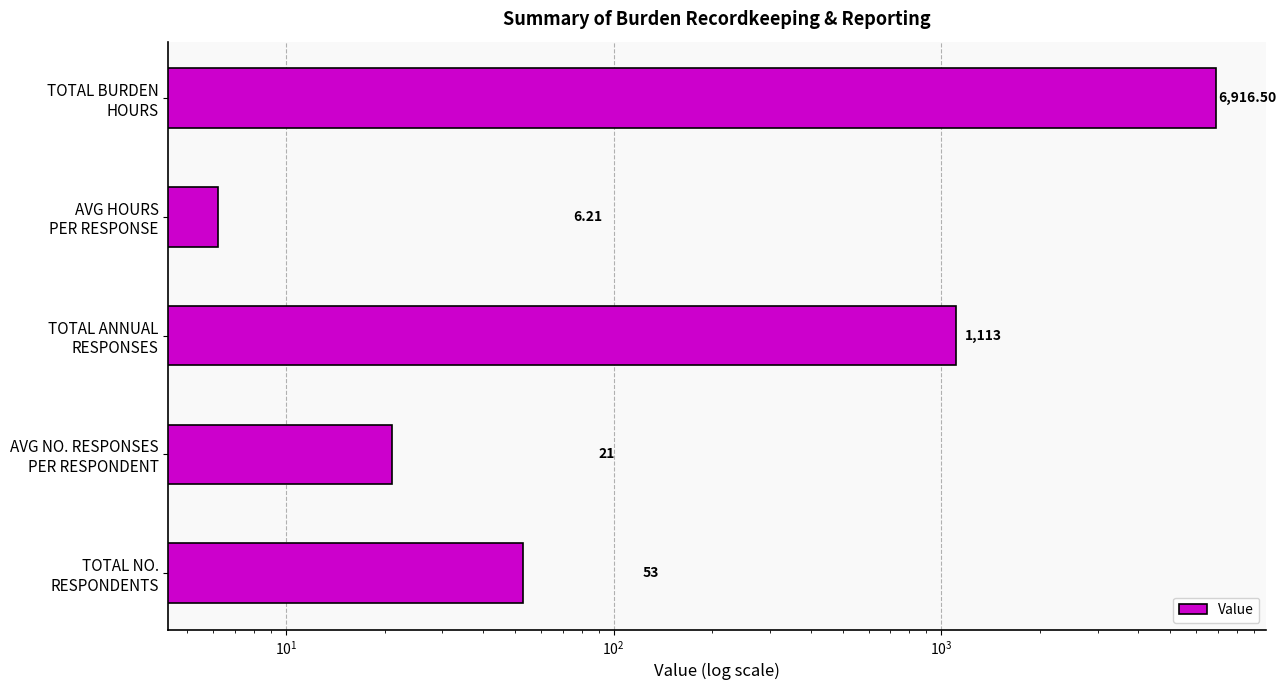

How many series are shown in this chart?

1